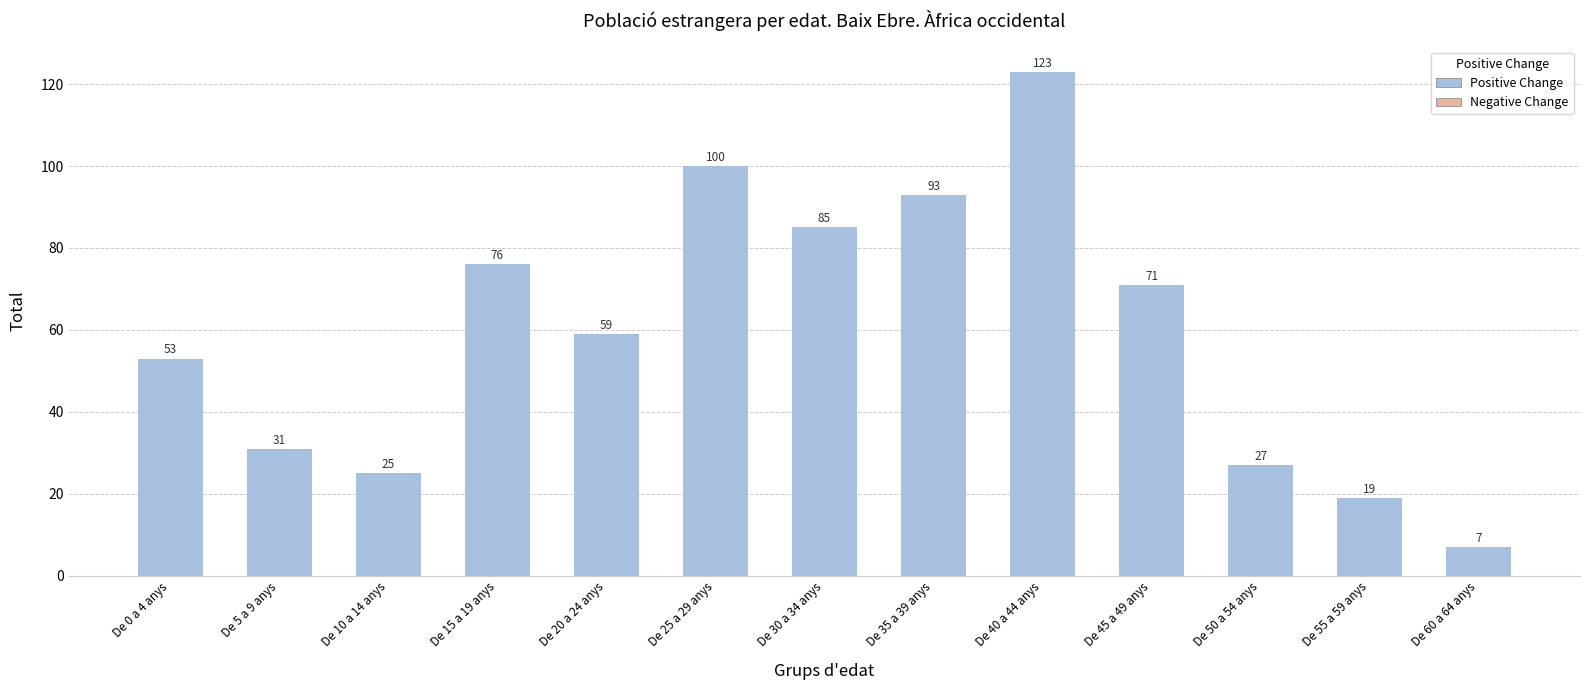

At which label is the value closest to 65?

De 20 a 24 anys